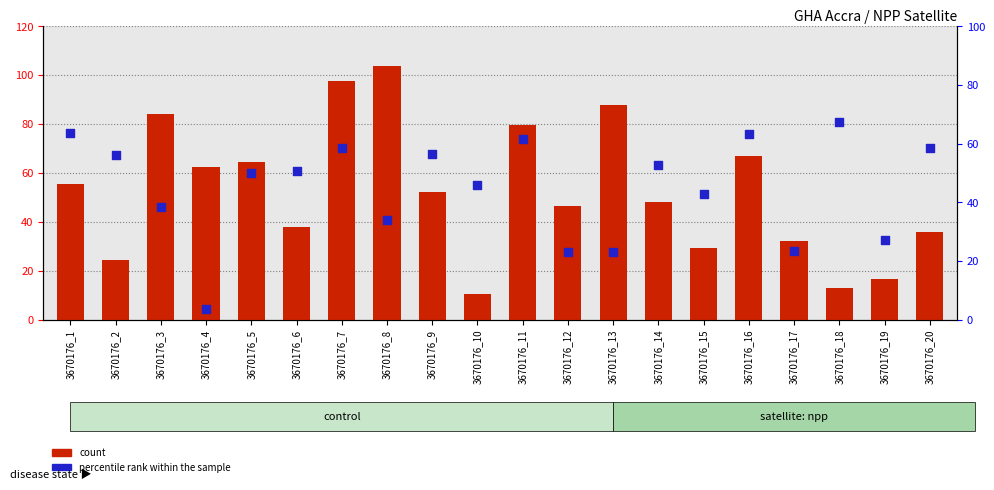

Which series has the largest Y range (max minus min)?

count